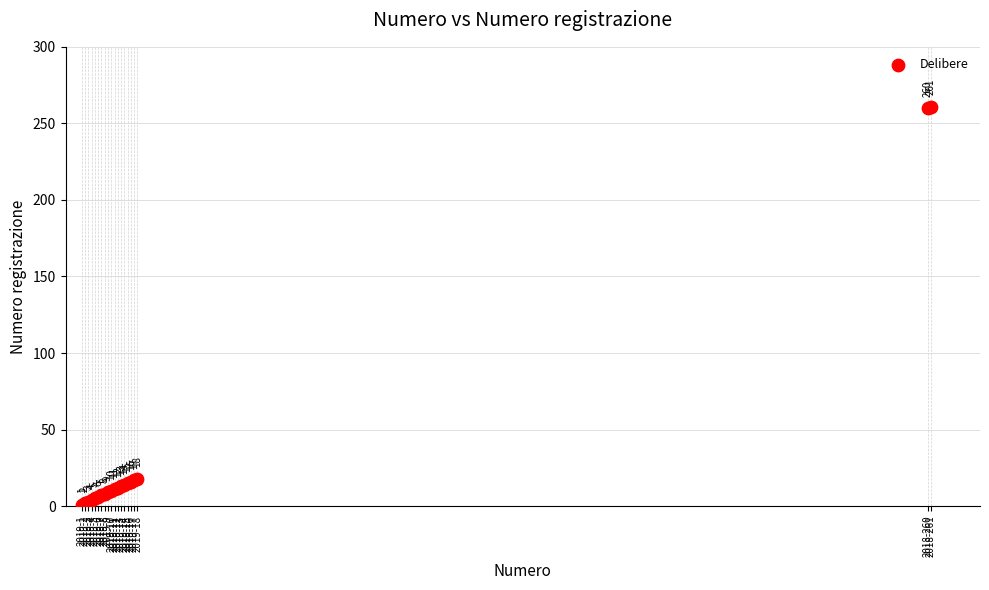

What Y value in the scatter plot is closest to 131?

18